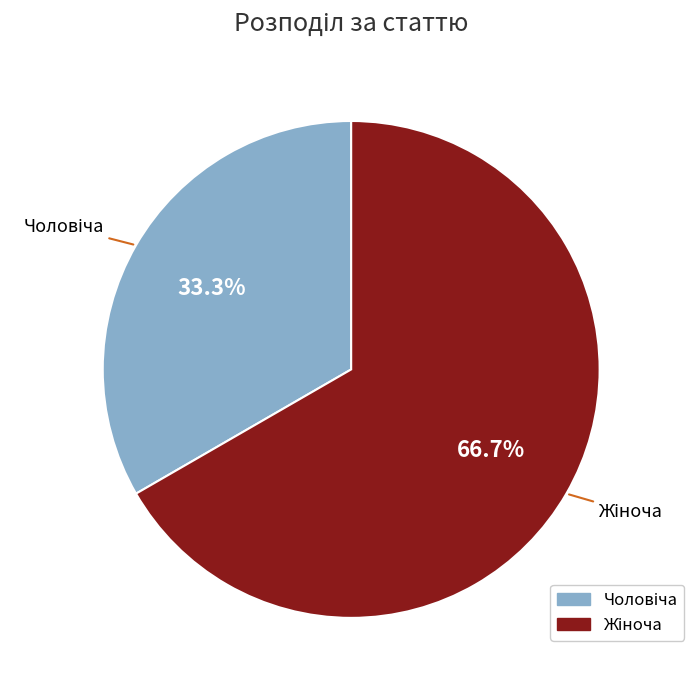

Is there any slice that represents more than half of the pie?

Yes